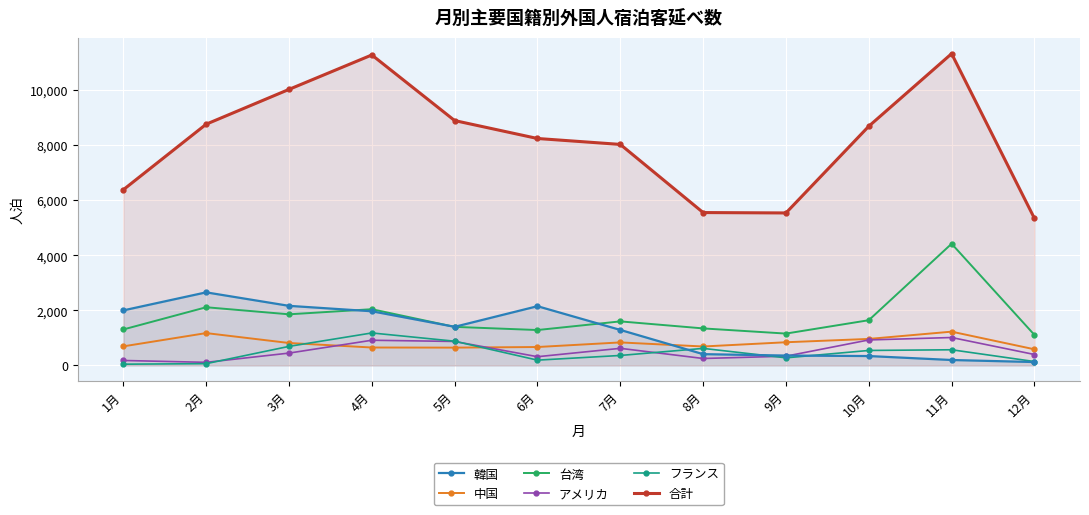

What is the smallest value displayed?

46